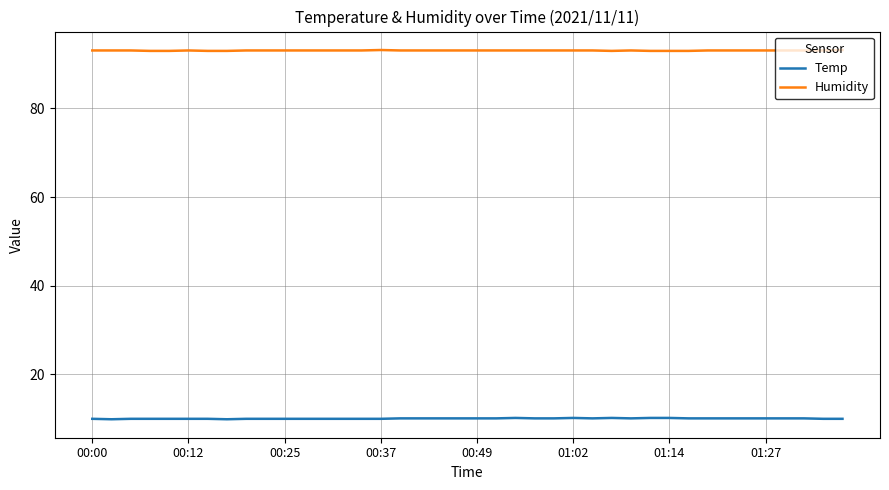

Rank the series by their maximum value, from highest to lowest.

Humidity, Temp